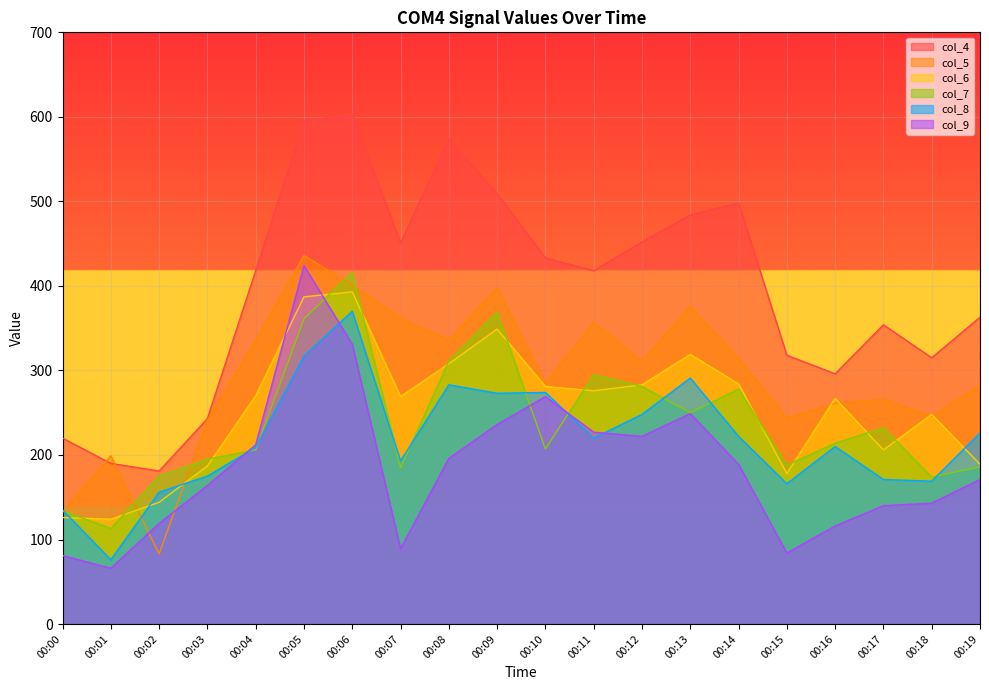

What are all the series names shown in the legend?

col_4, col_5, col_6, col_7, col_8, col_9